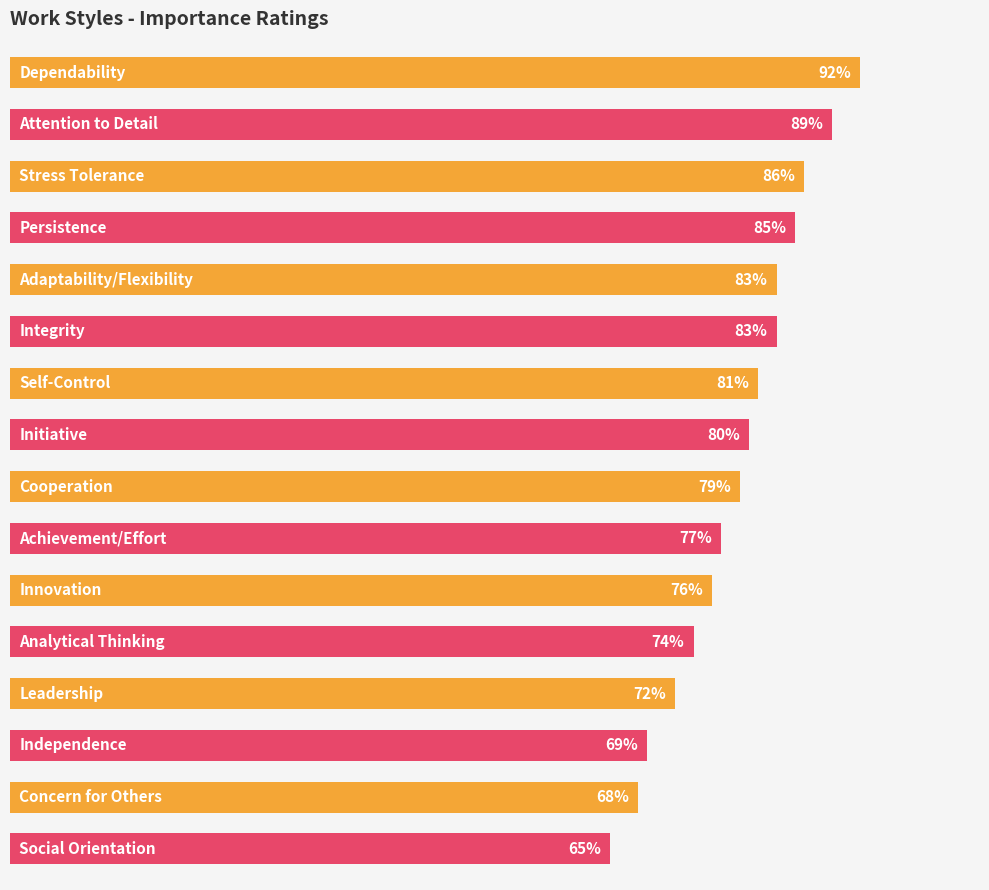

Are the bars horizontal?

Yes